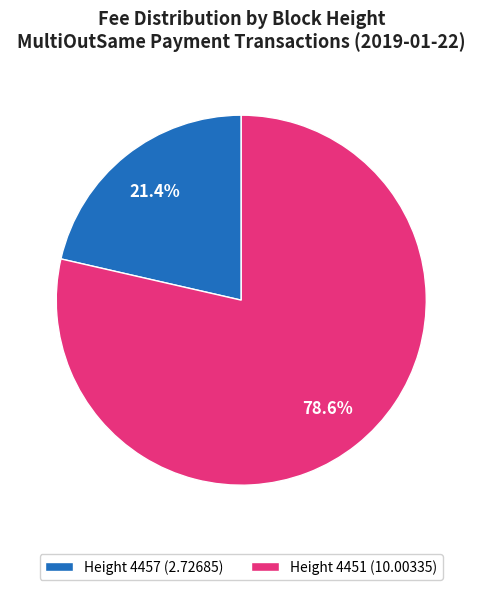

Approximately how many times larger is the value at Height 4457 compared to Height 4451?

0.3